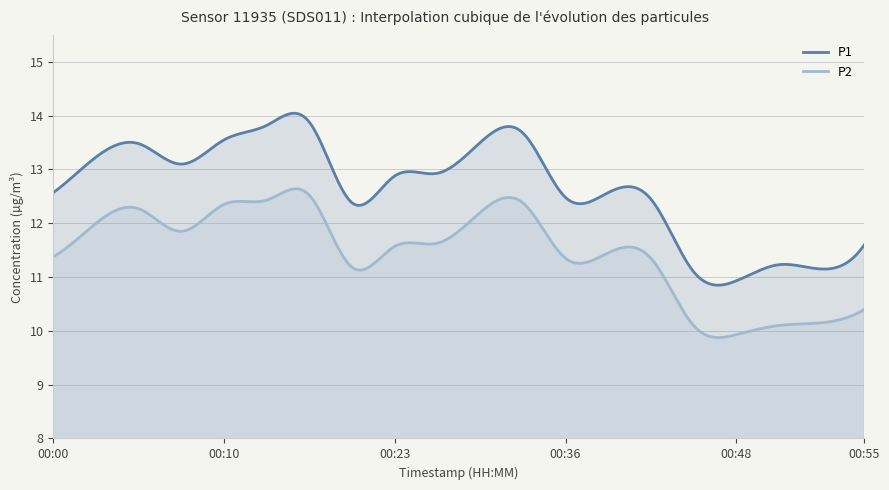

Is it true that P2 equals 20.0 at 00:26?

False